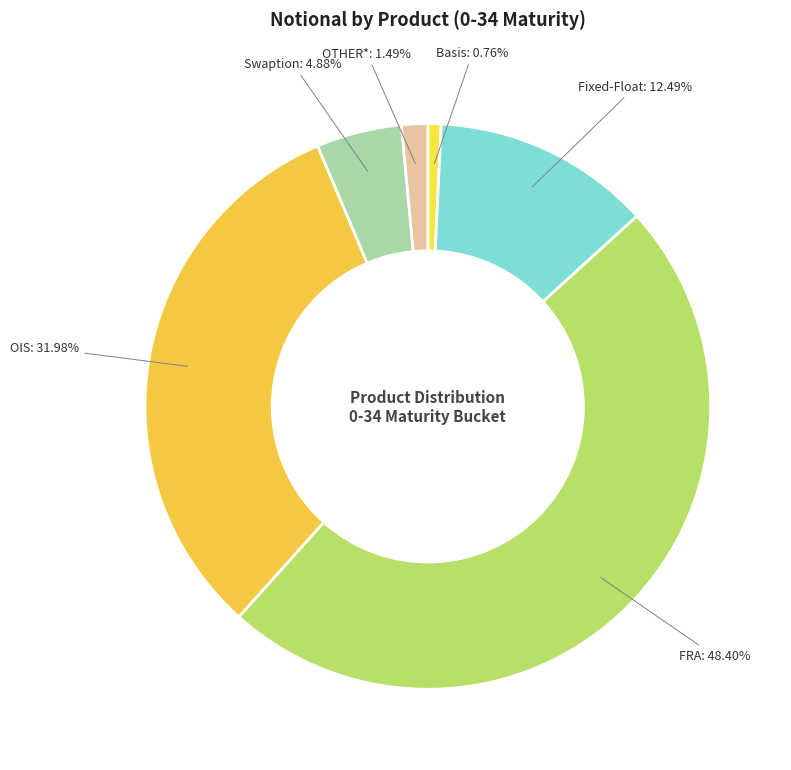

To the nearest percent, what portion does FRA represent?

48%